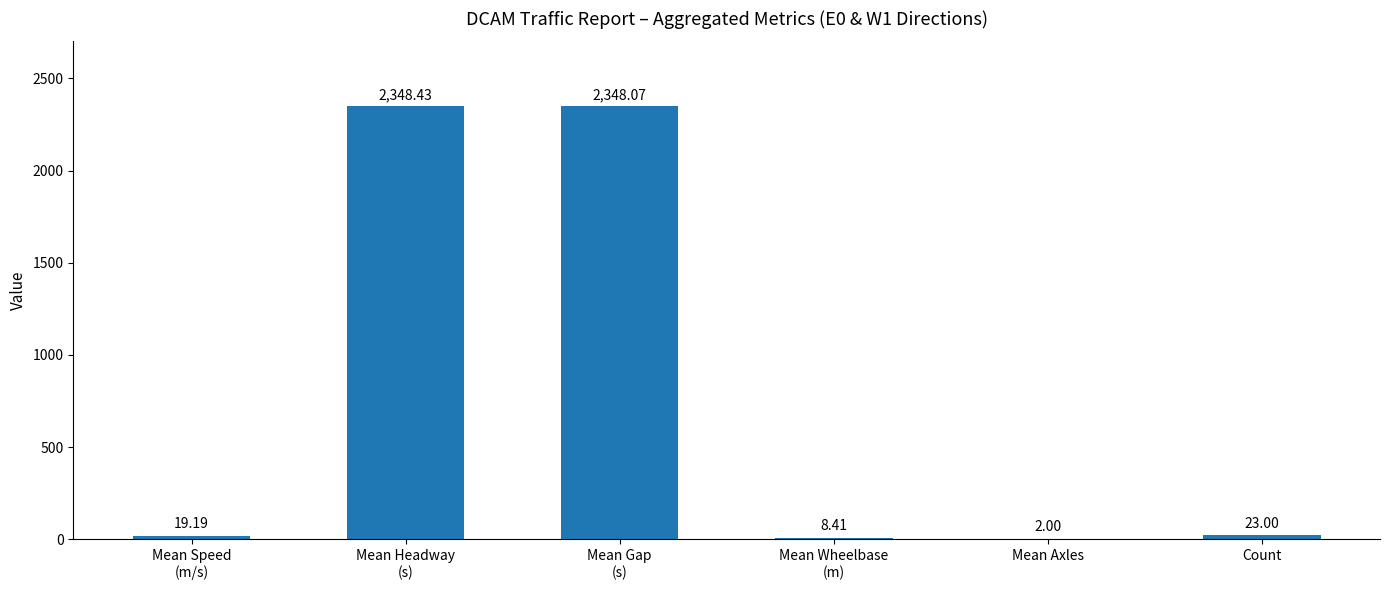

How many series are shown in this chart?

1